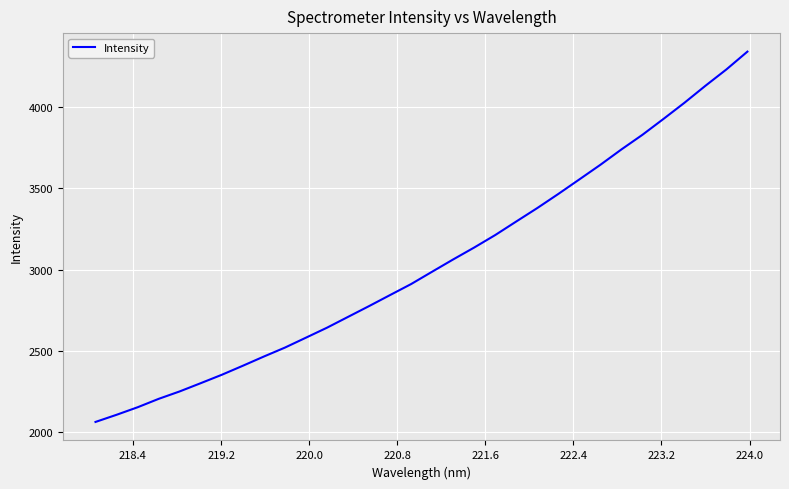

What is the greatest value displayed?

4344.6